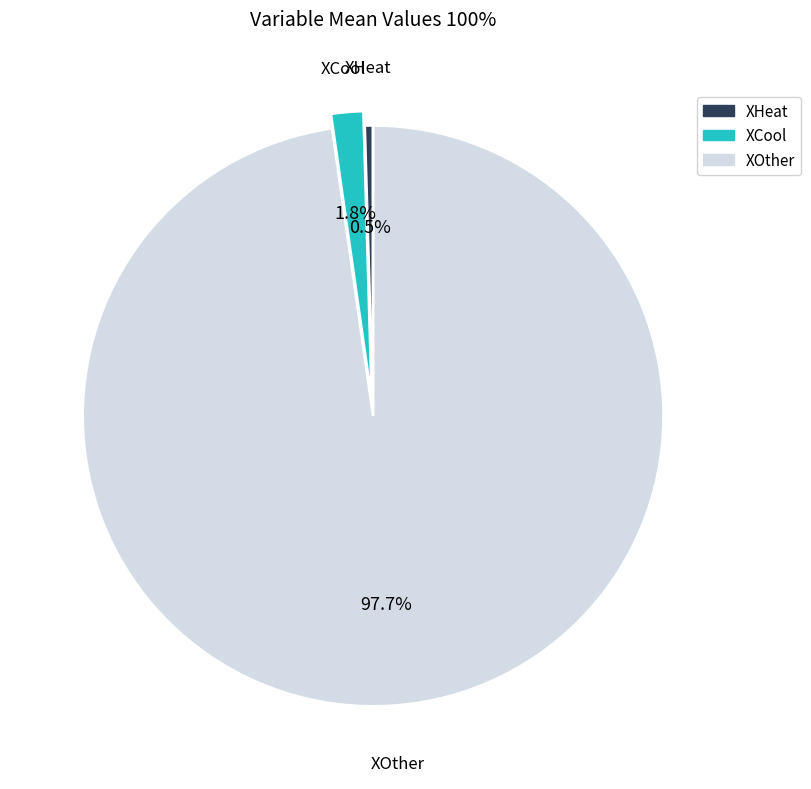

How many segments does this pie chart have?

3